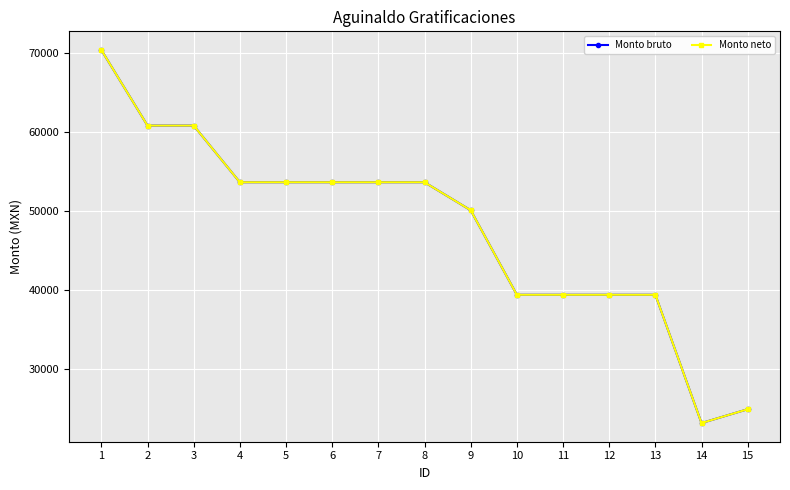

True or false: Monto bruto has a value of 24877.3 at 15.

True